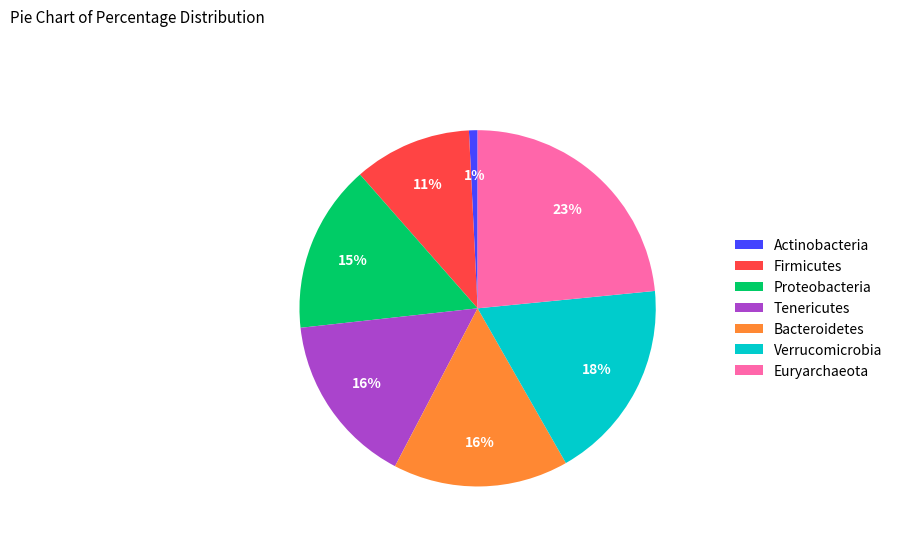

Is there any slice that represents more than half of the pie?

No